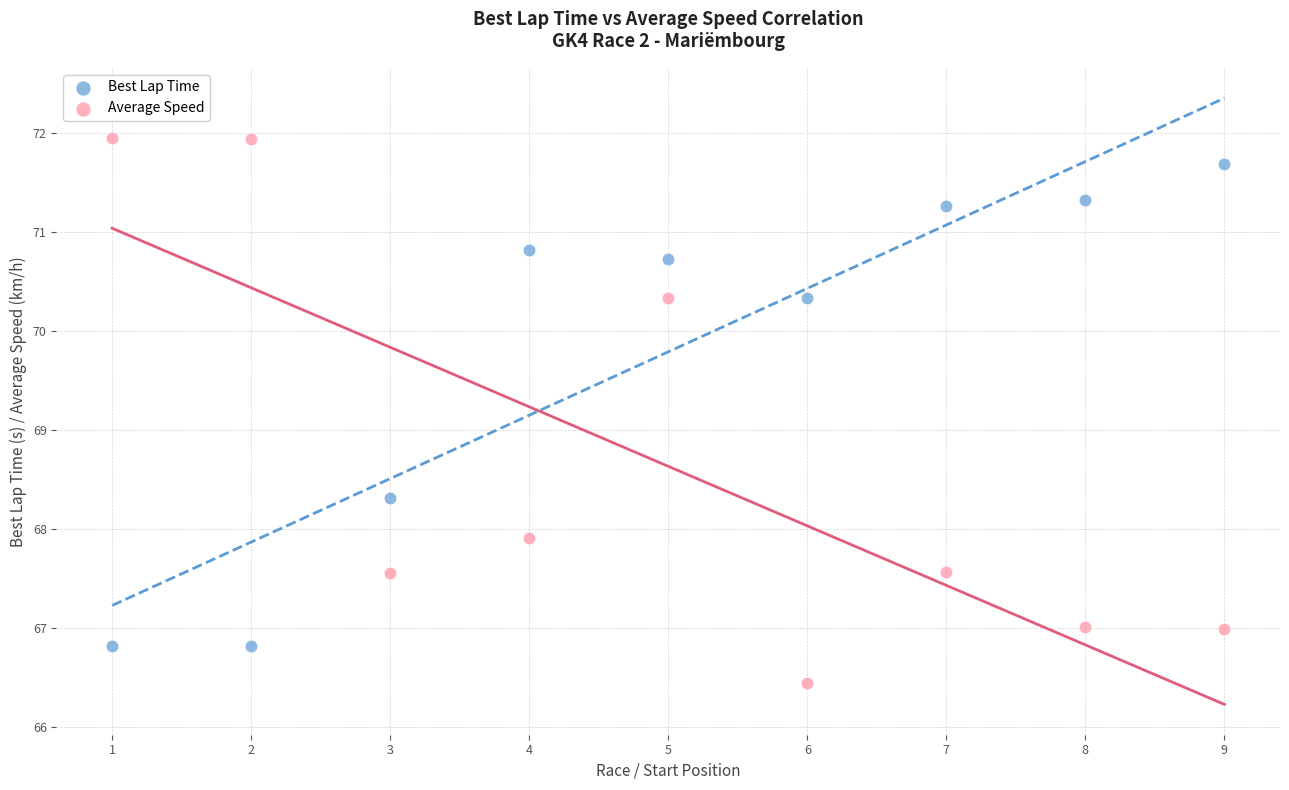

Which series reaches the maximum Y coordinate?

Average Speed